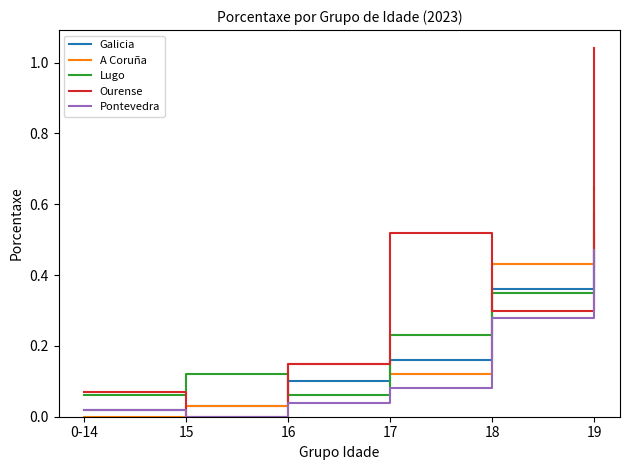

Is it true that Ourense equals 0.7 at 17?

False